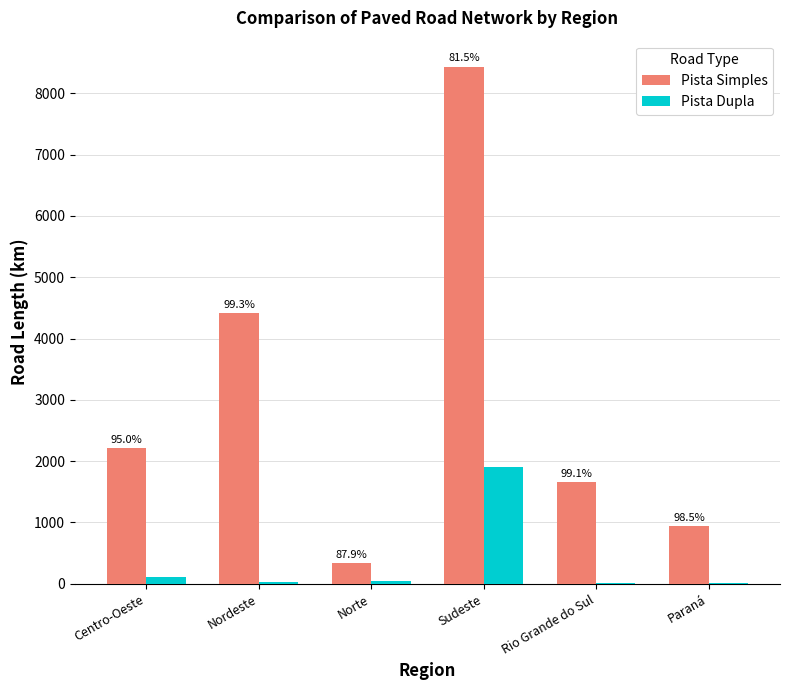

List the series in order of their overall mean, highest first.

Pista Simples, Pista Dupla